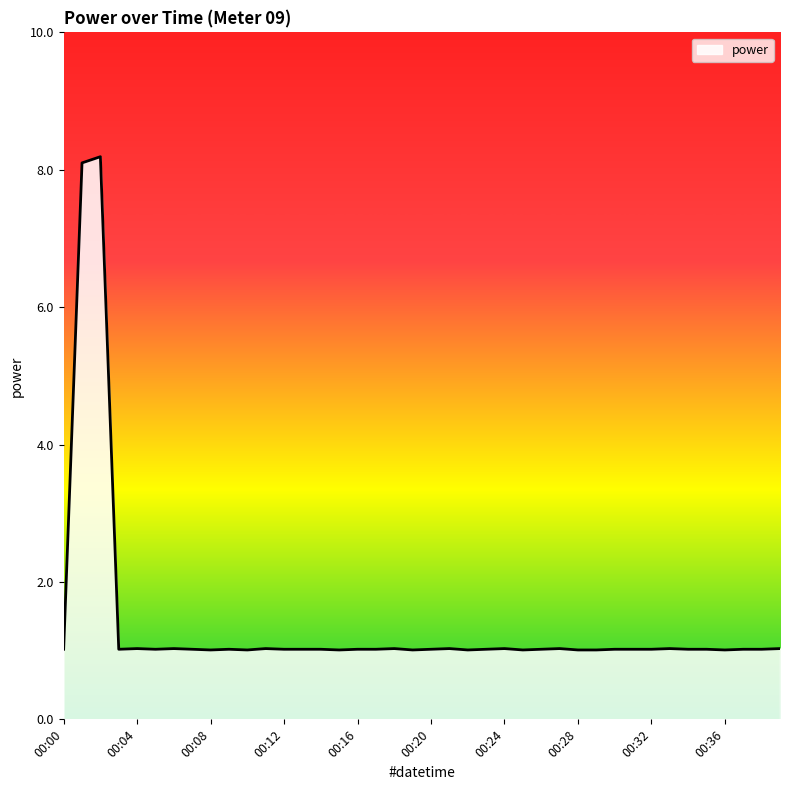

What is the smallest value displayed?

1.0